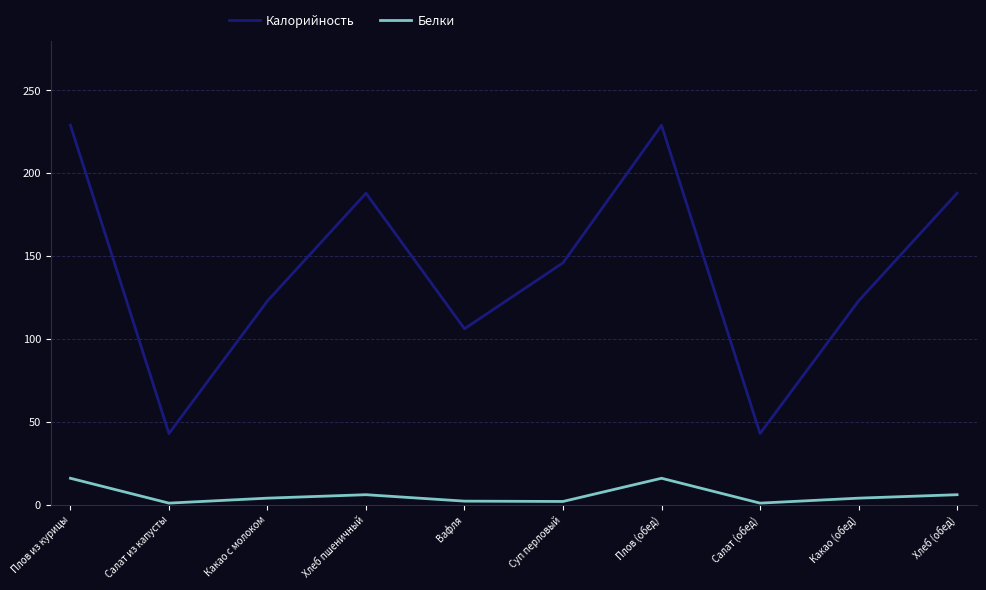

What are all the series names shown in the legend?

Калорийность, Белки